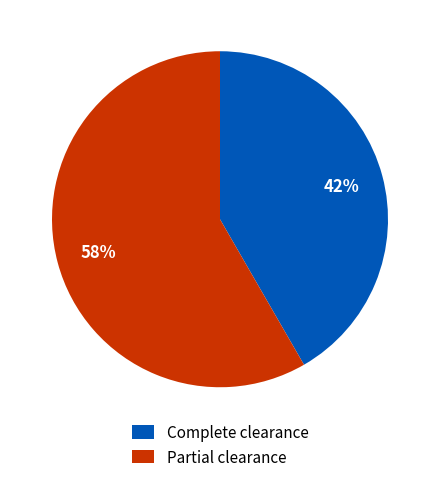

Count the number of slices in the pie.

2